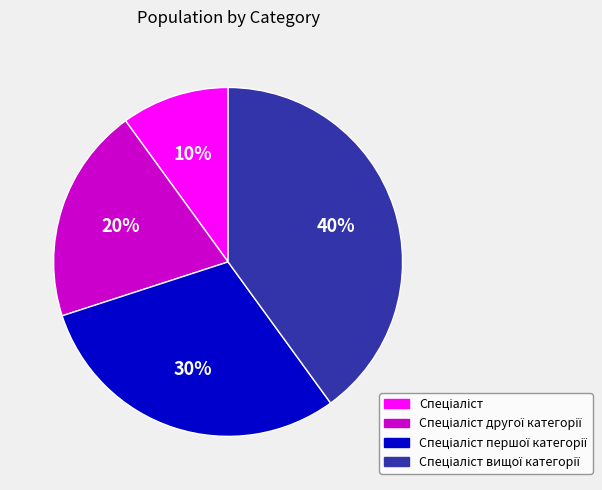

To the nearest percent, what is the difference between the largest and smallest slice percentages?

30%